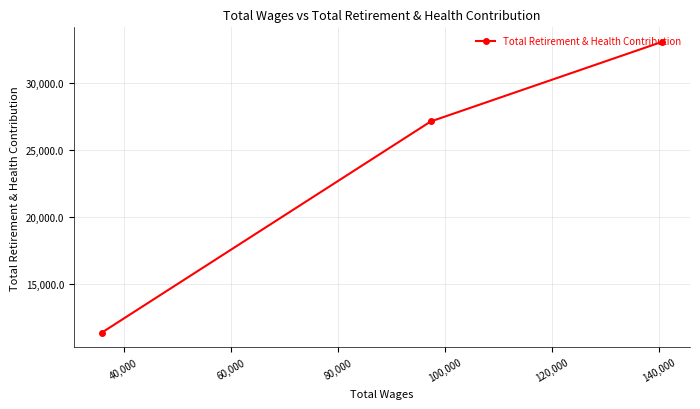

What is the smallest value displayed?

11413